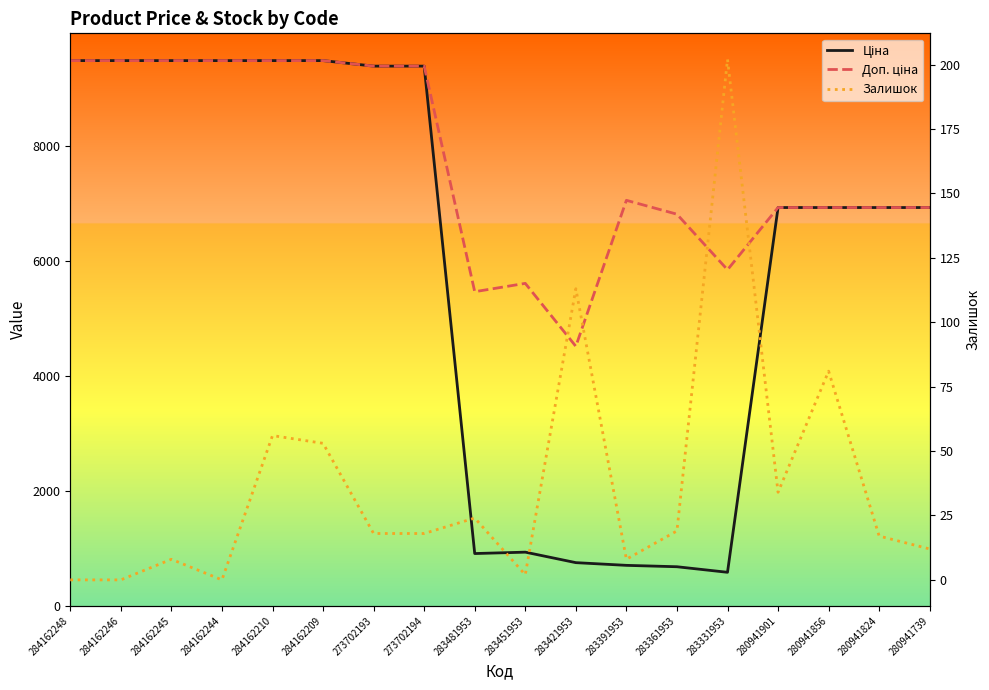

Reading left to right, transcribe all the data shown in this chart.

Ціна: 9480.1	9480.1	9480.1	9480.1	9480.1	9480.1	9384.0	9384.0	910.4	934.5	752.2	705.1	681.0	584.4	6925.7	6925.7	6925.7	6925.7
Доп. ціна: 9480.1	9480.1	9480.1	9480.1	9480.1	9480.1	9384.0	9384.0	5462.3	5607.2	4513.3	7051.3	6809.8	5843.9	6925.7	6925.7	6925.7	6925.7
Залишок: 0.0	0.0	8.0	0.0	56.0	53.0	18.0	18.0	24.0	2.0	113.0	8.0	19.0	202.0	34.0	81.0	17.0	12.0